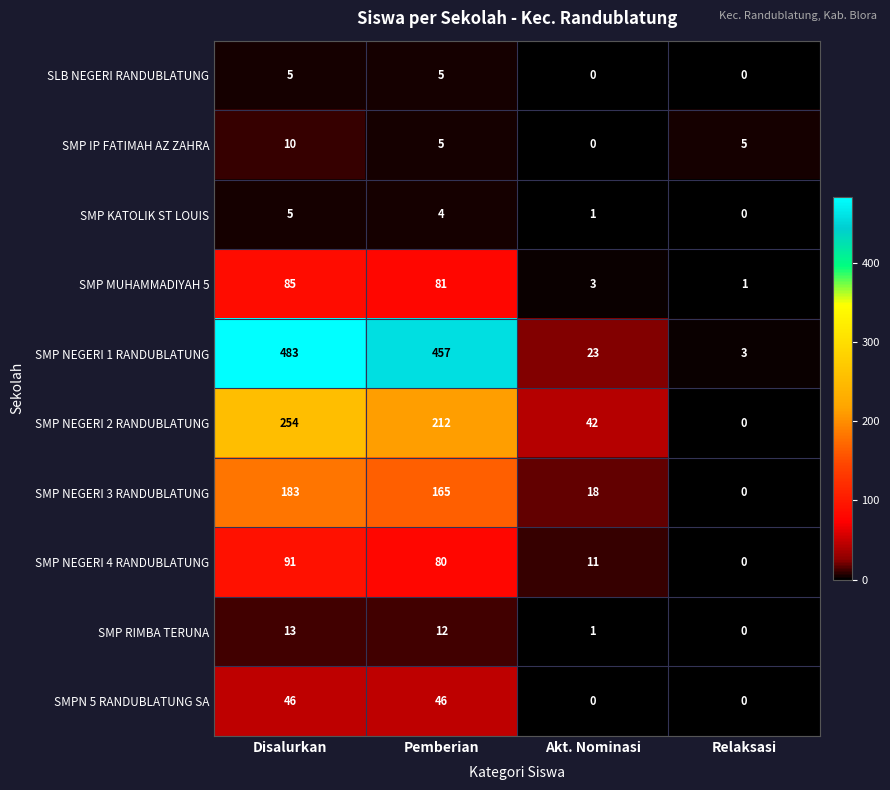

Which label corresponds to the largest value in the chart?

Disalurkan